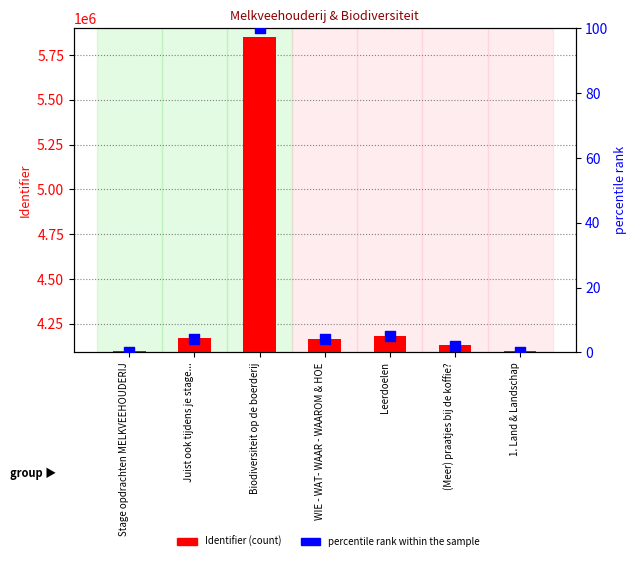

Is the value of percentile rank within the sample at Biodiversiteit op de boerderij greater than the value of Identifier at 1. Land & Landschap?

No